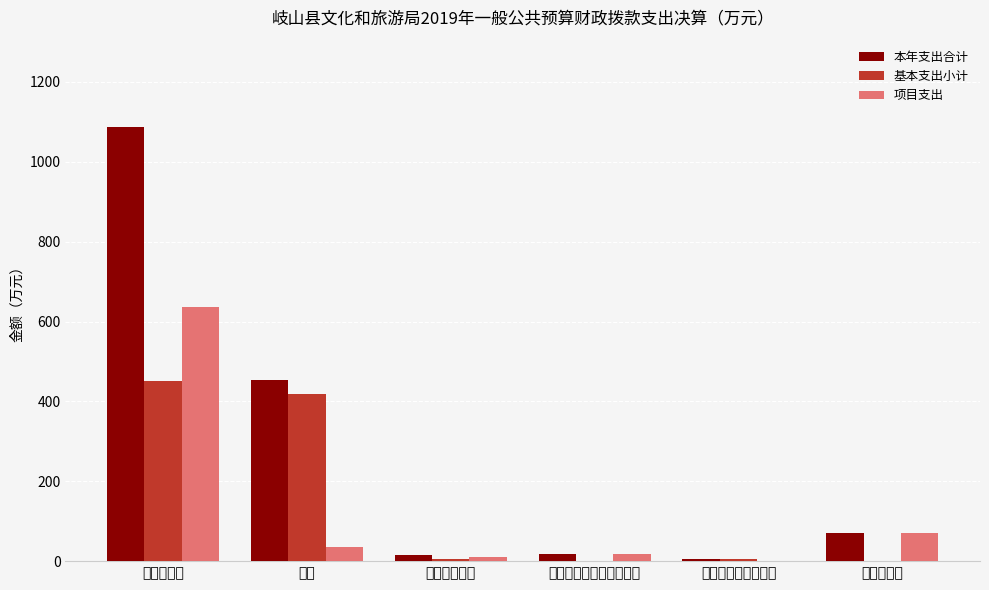

At which label is 项目支出 closest to 318?

农林水支出